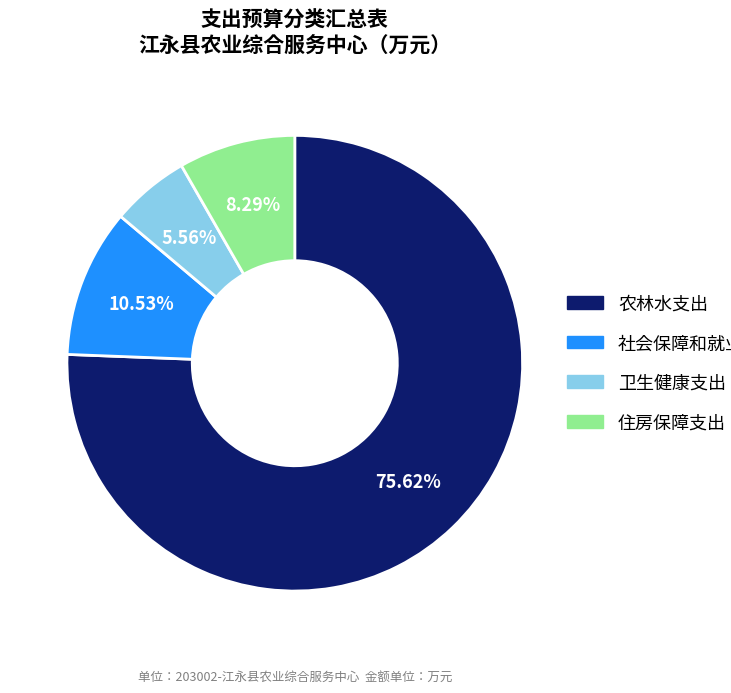

Count the number of slices in the pie.

4